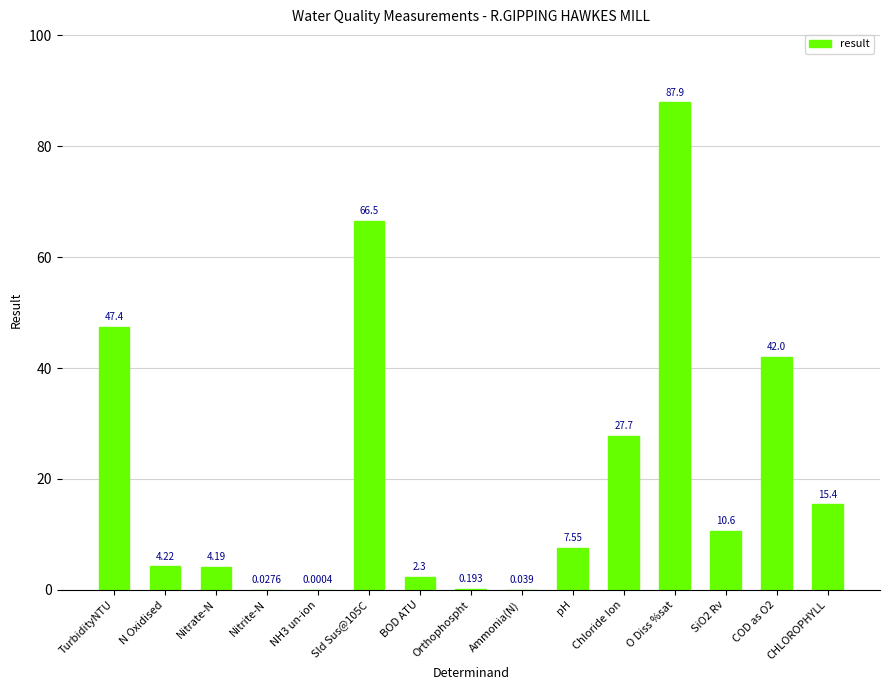

At which label does the data first exceed 7?

TurbidityNTU